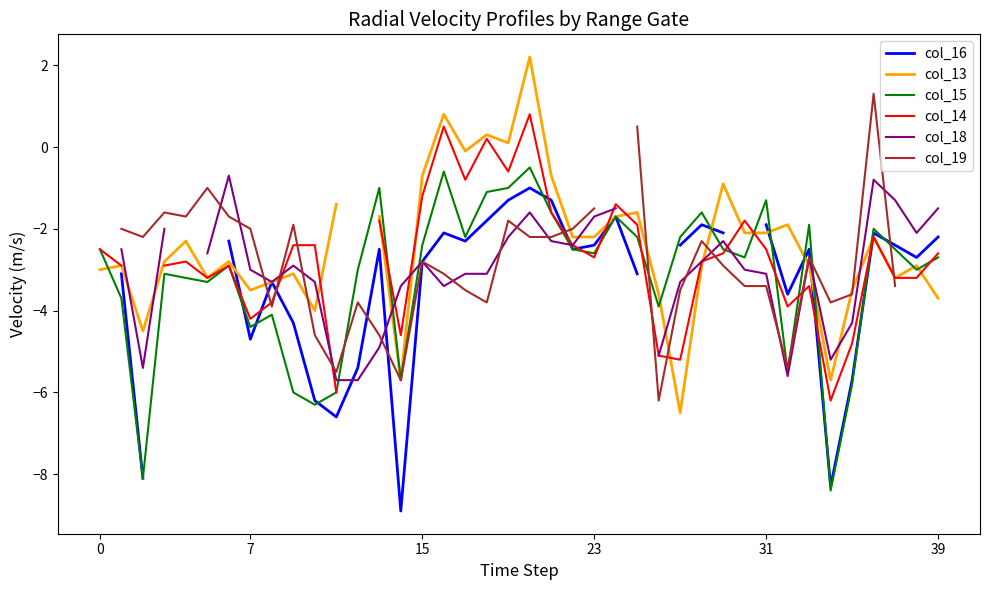

Where is col_15 nearest to the value -4?

8